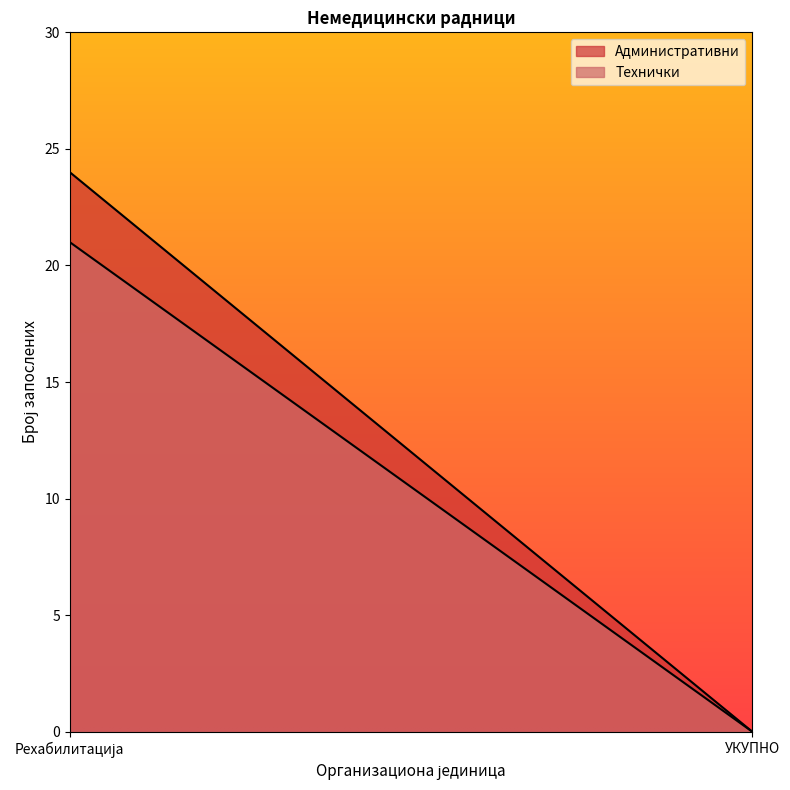

How many values in Технички are above zero?

1